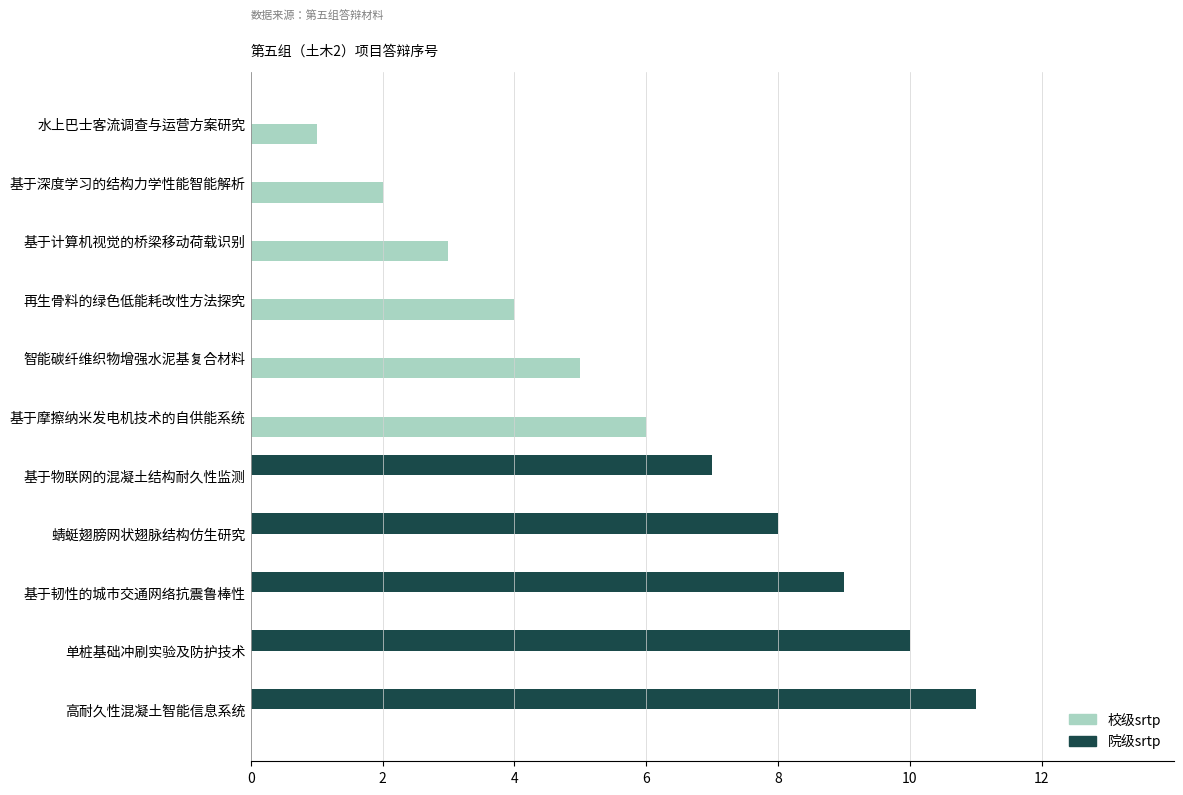

At which category is the sum across all series the highest?

高耐久性混凝土智能信息系统